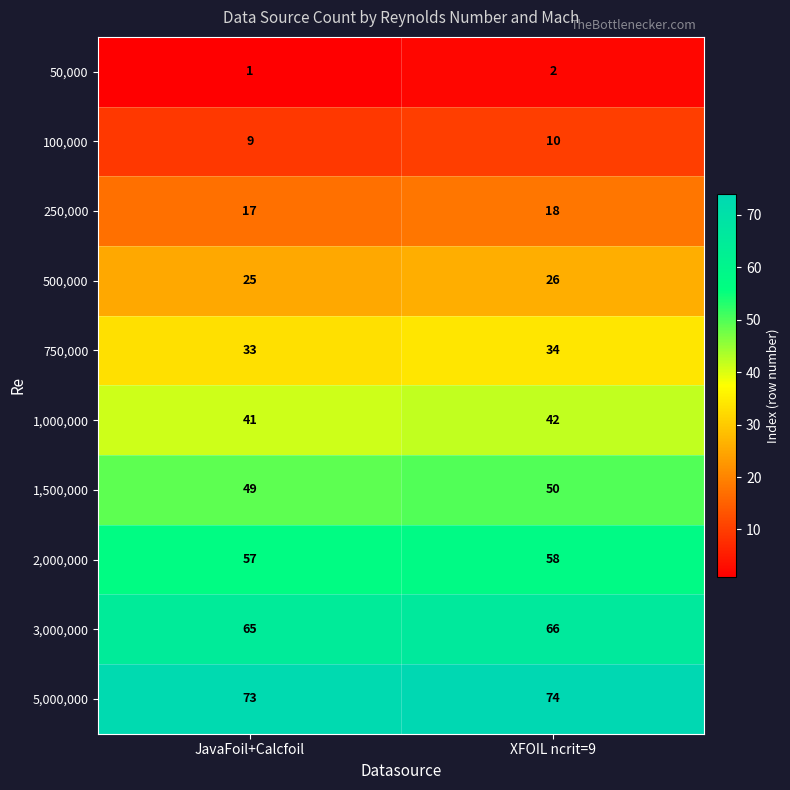

What is the difference between the highest and lowest values at JavaFoil+Calcfoil?

72